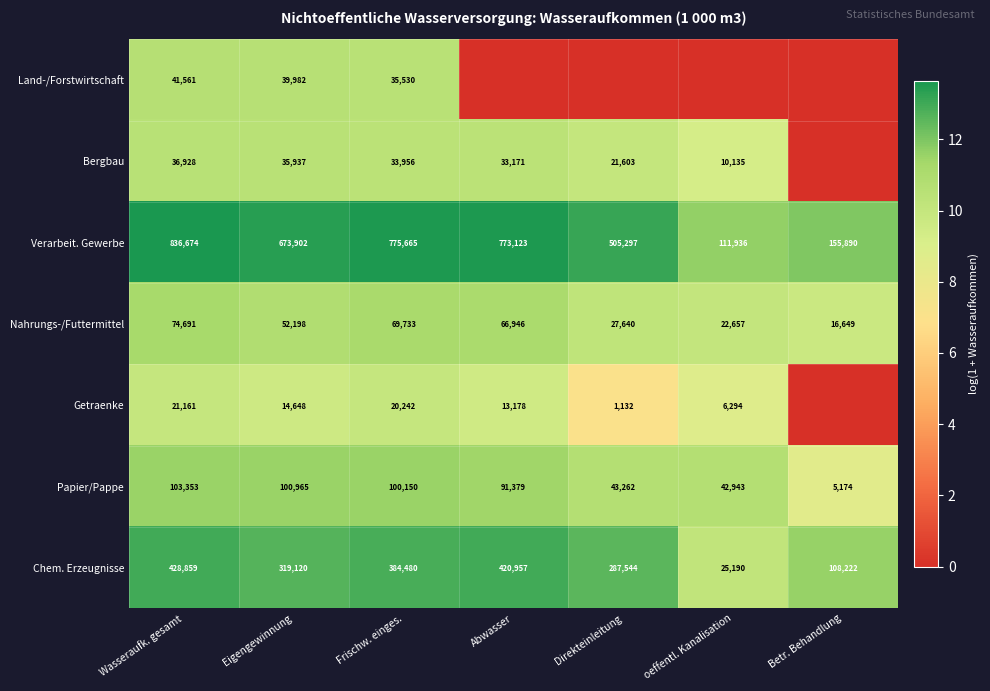

Between Wasseraufk. gesamt and Frischw. einges., which series saw the biggest shift?

Verarbeit. Gewerbe